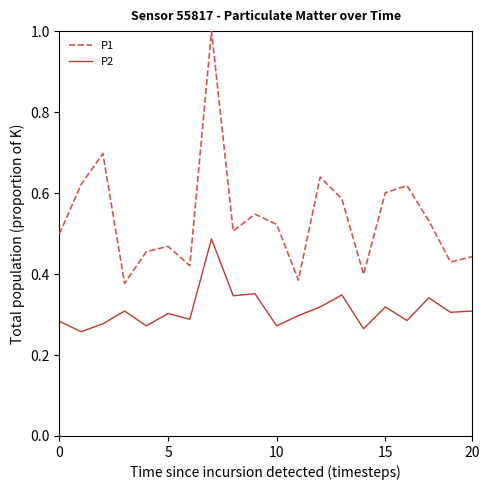

Which series has the largest range (max minus min)?

P1